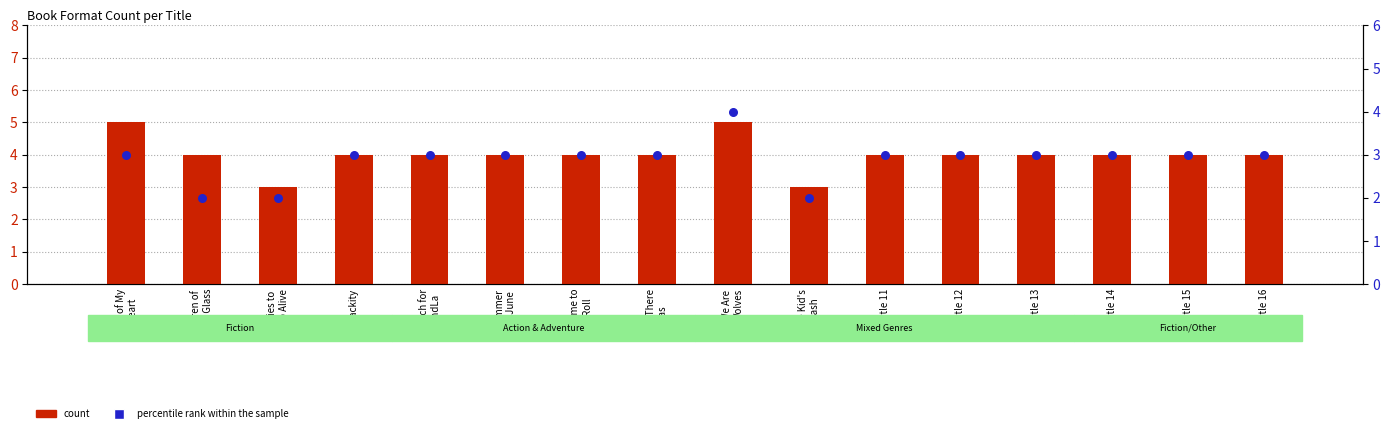

Which series has the largest total across all categories?

count